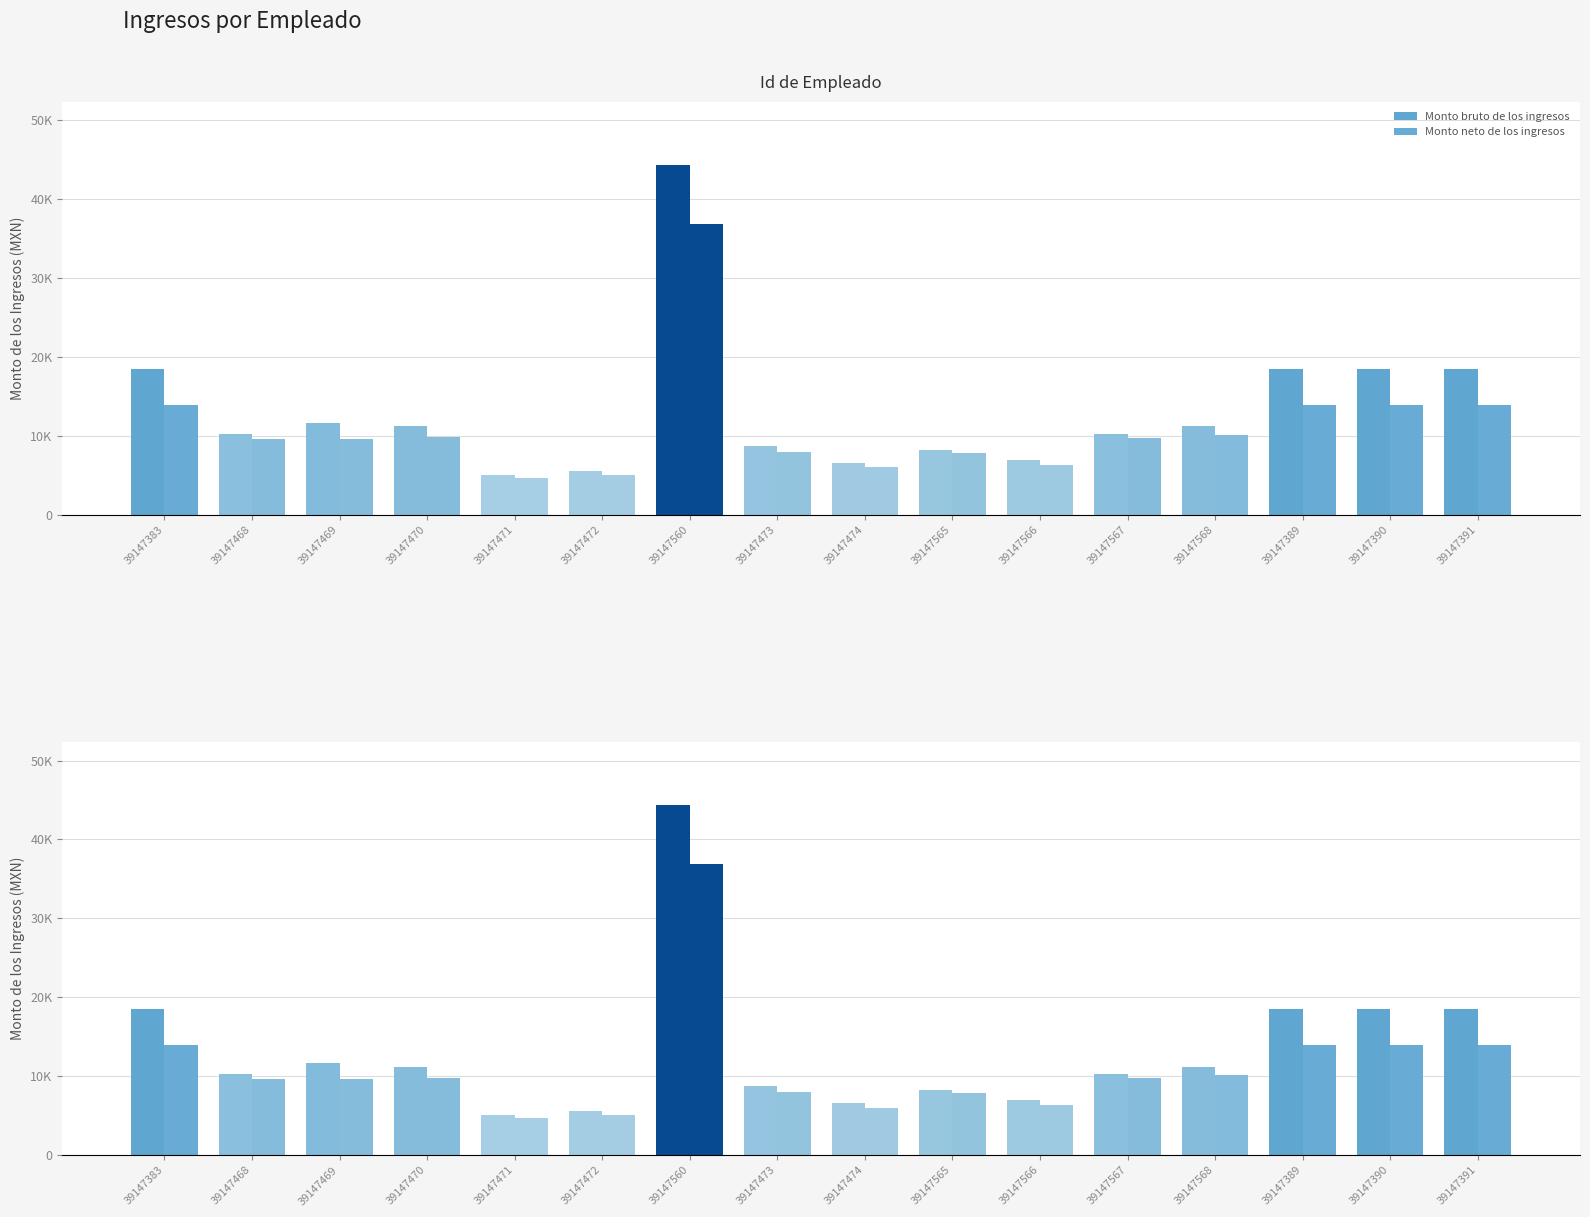

What is the average value of the Monto neto de los ingresos series?

11233.6